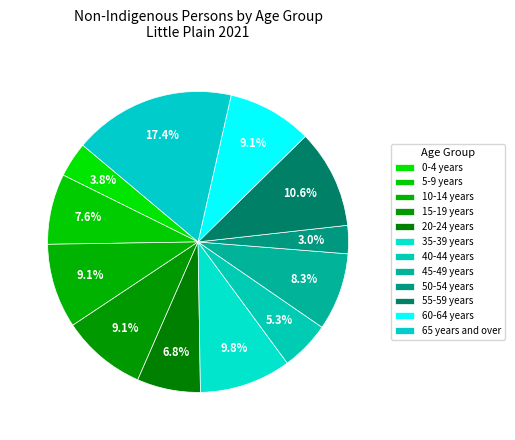

How many slices are in this pie chart?

12